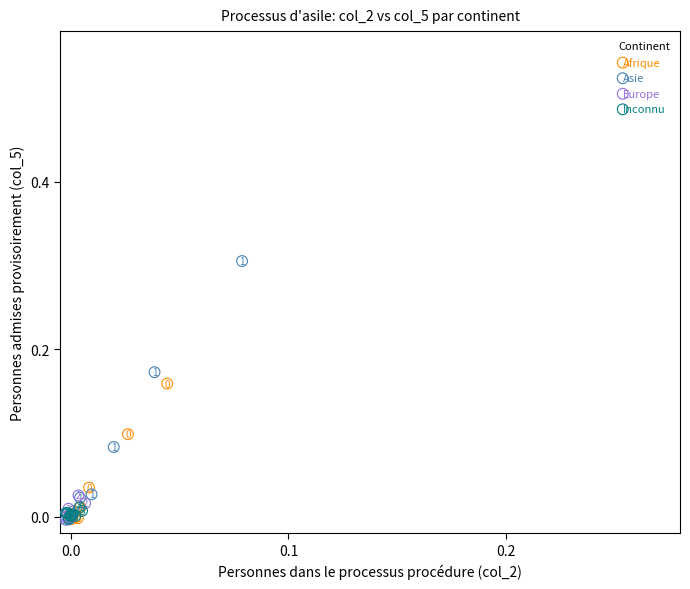

Which series reaches the maximum Y coordinate?

Asie